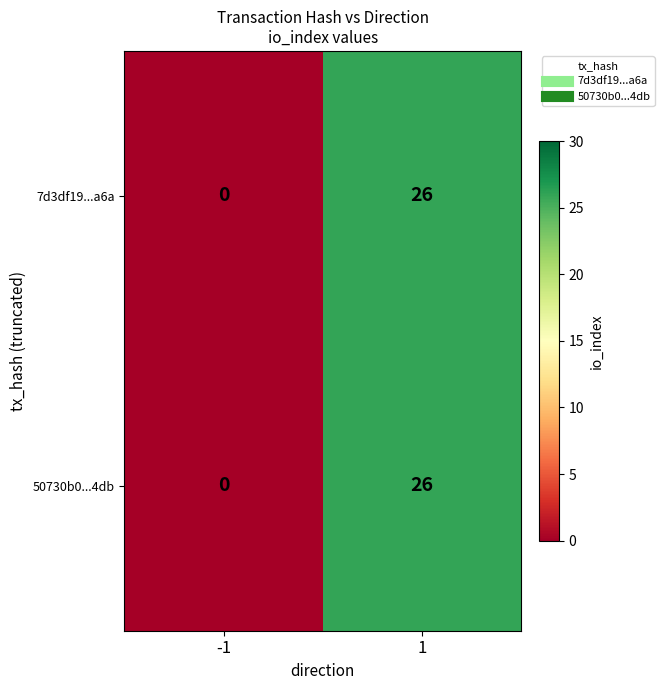

How many positive values does the 50730b0...4db series have?

1